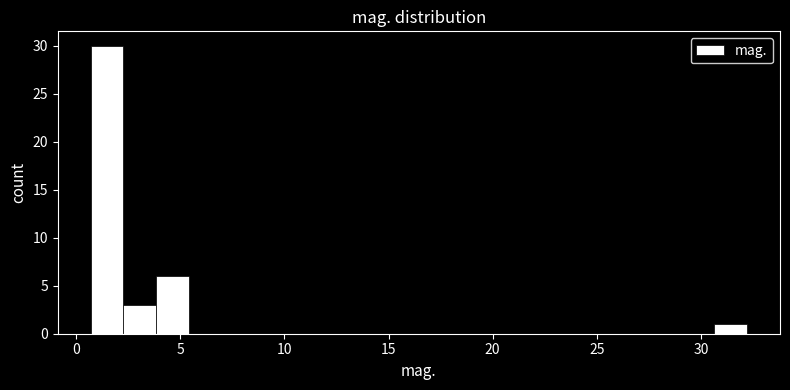

Around what value on the x-axis is the tallest bar? Give the approximate position of its centre, as read against the axis.

1.5